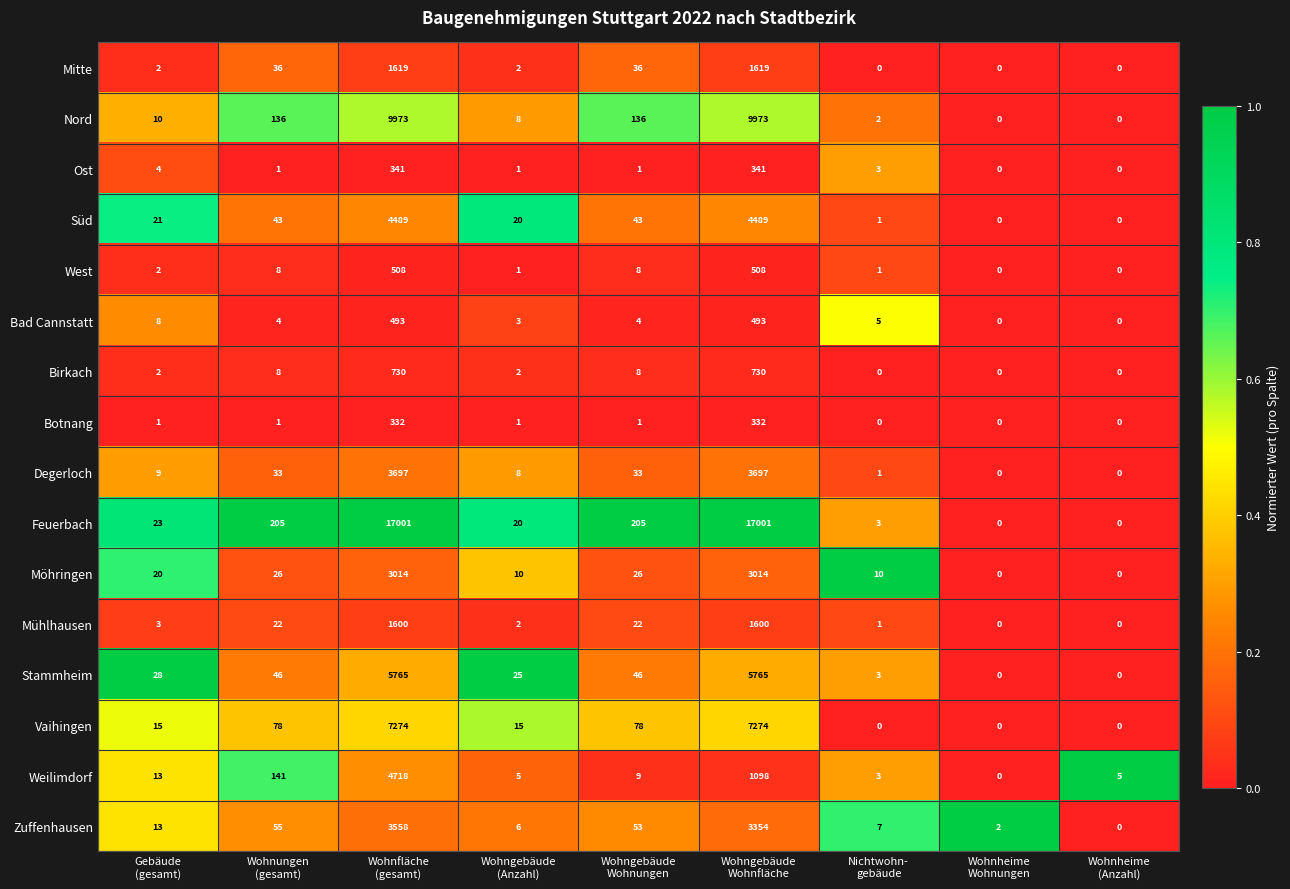

At which category is the sum across all series the highest?

Wohnfläche
(gesamt)